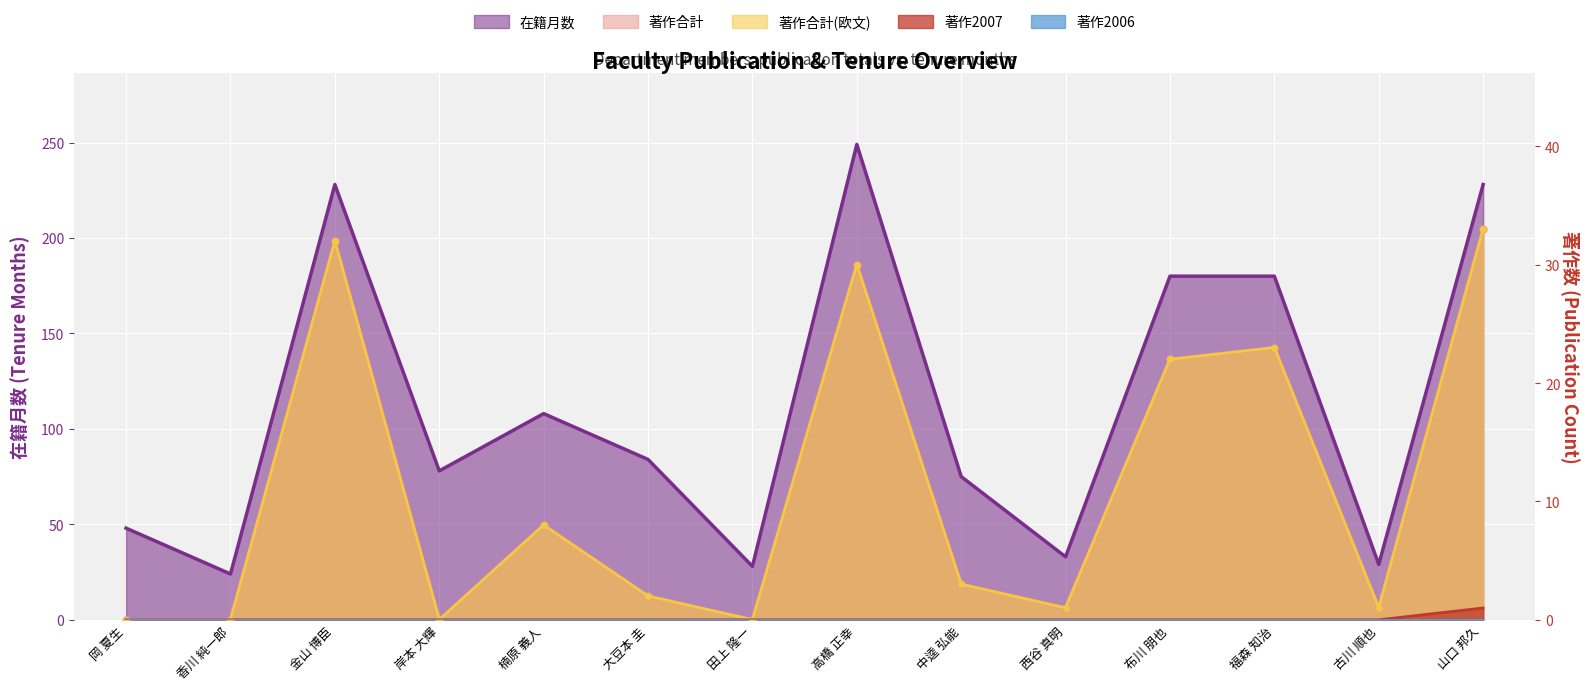

At which label is 著作2007 closest to 0?

岡 夏生